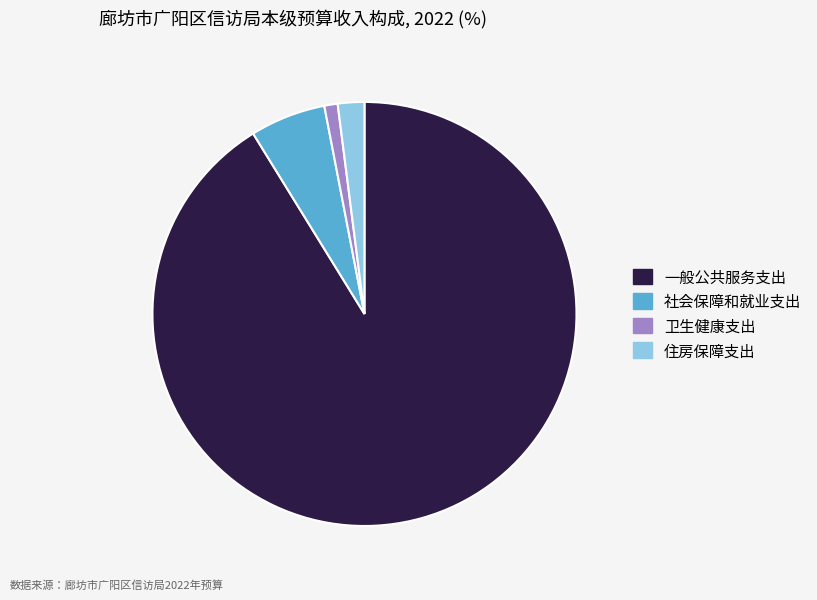

True or false: 社会保障和就业支出 accounts for 6% of the total.

True